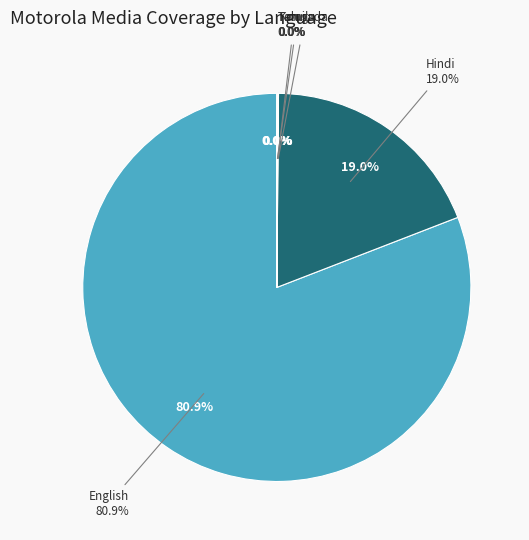

Is it true that Telugu is 0% of the pie?

True